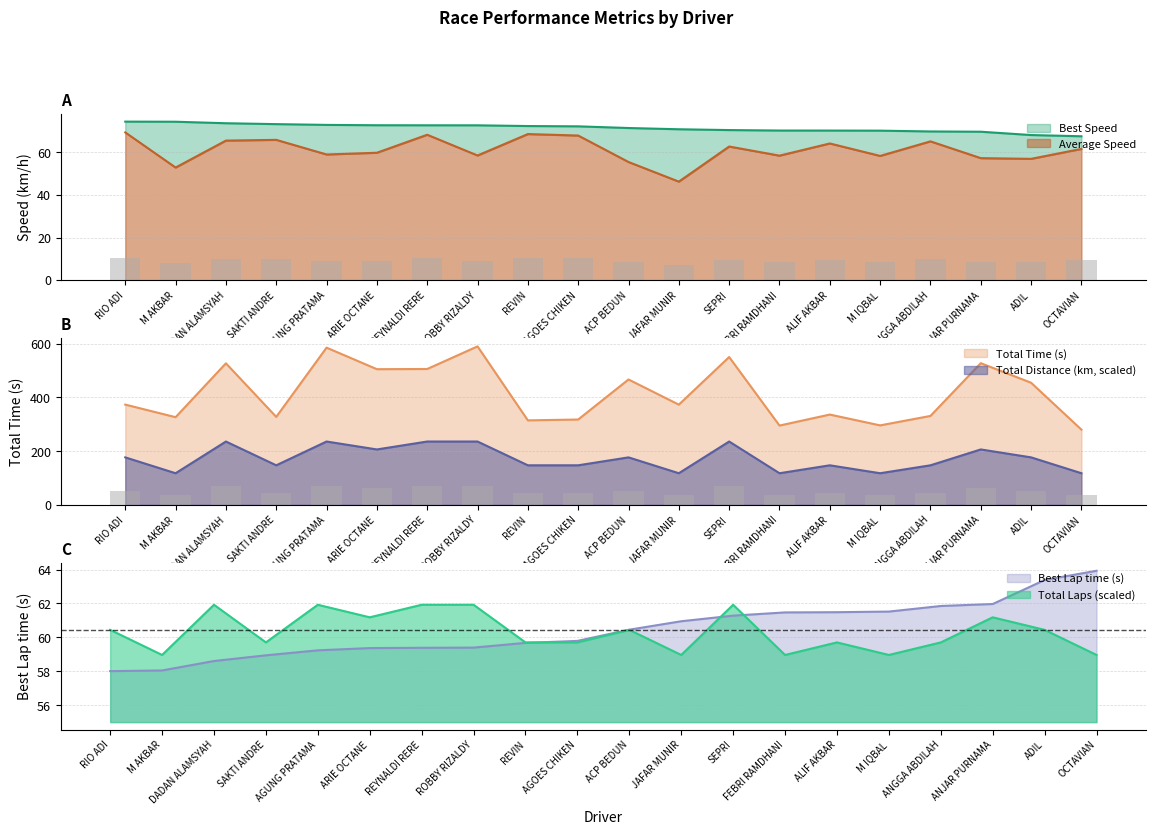

What is the difference between the Best Speed values at AGUNG PRATAMA and SEPRI?

2.4